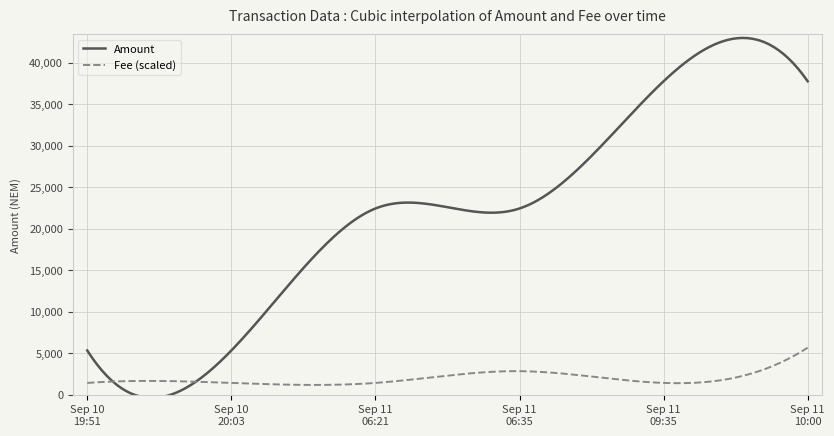

Rank the series by their maximum value, from highest to lowest.

Amount, Fee (scaled)